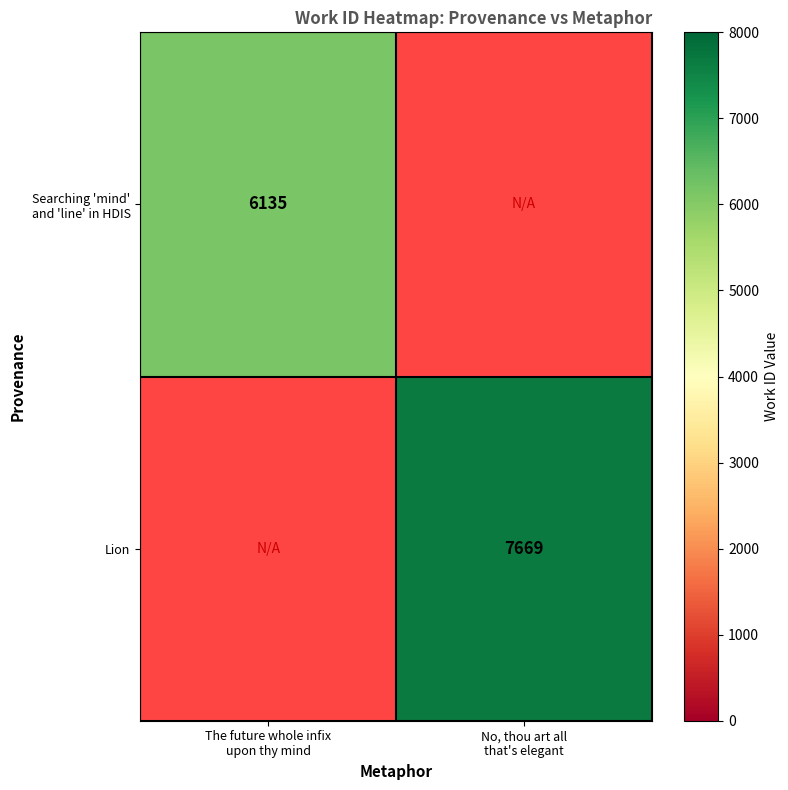

List the series in order of their overall mean, lowest first.

Searching 'mind' and 'line' in HDIS, Lion